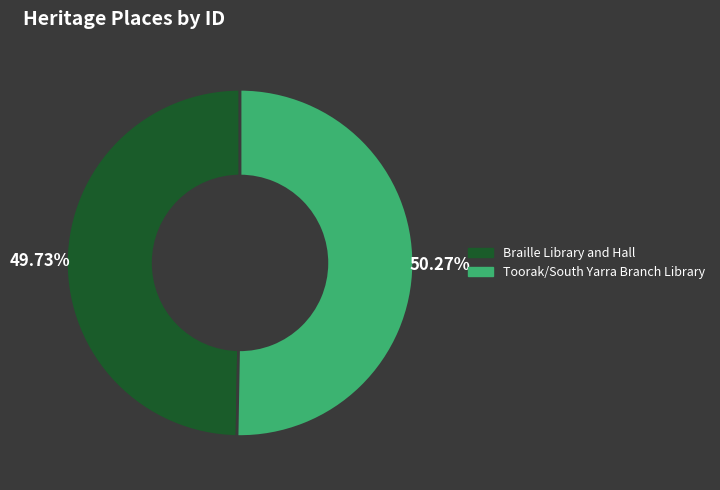

True or false: Toorak/South Yarra Branch Library accounts for 61% of the total.

False